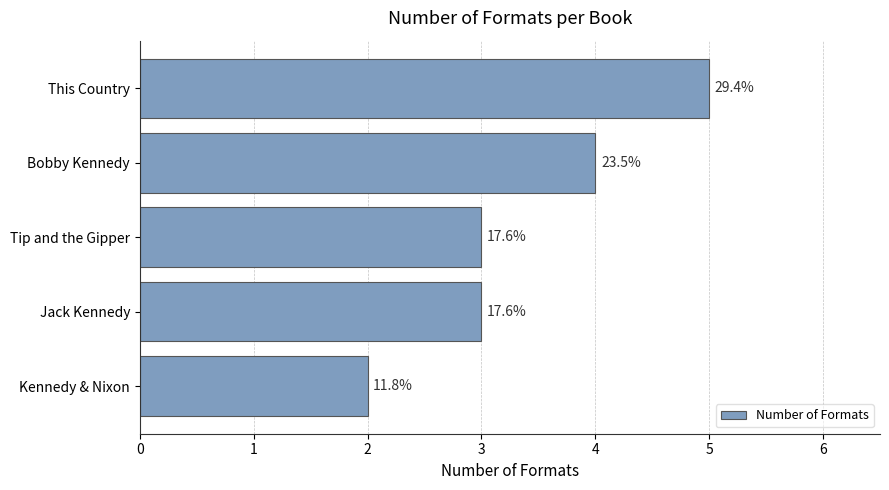

Are the bars horizontal?

Yes